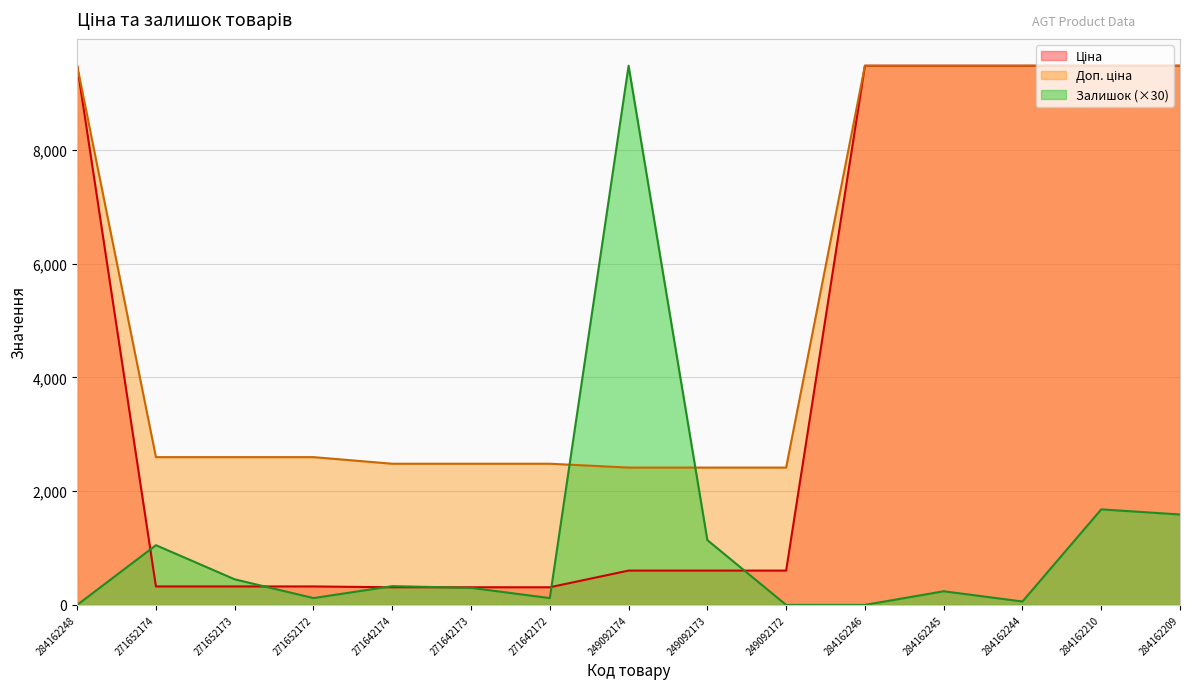

Is the value of Залишок at 249092174 greater than the value of Доп. ціна at 284162209?

No